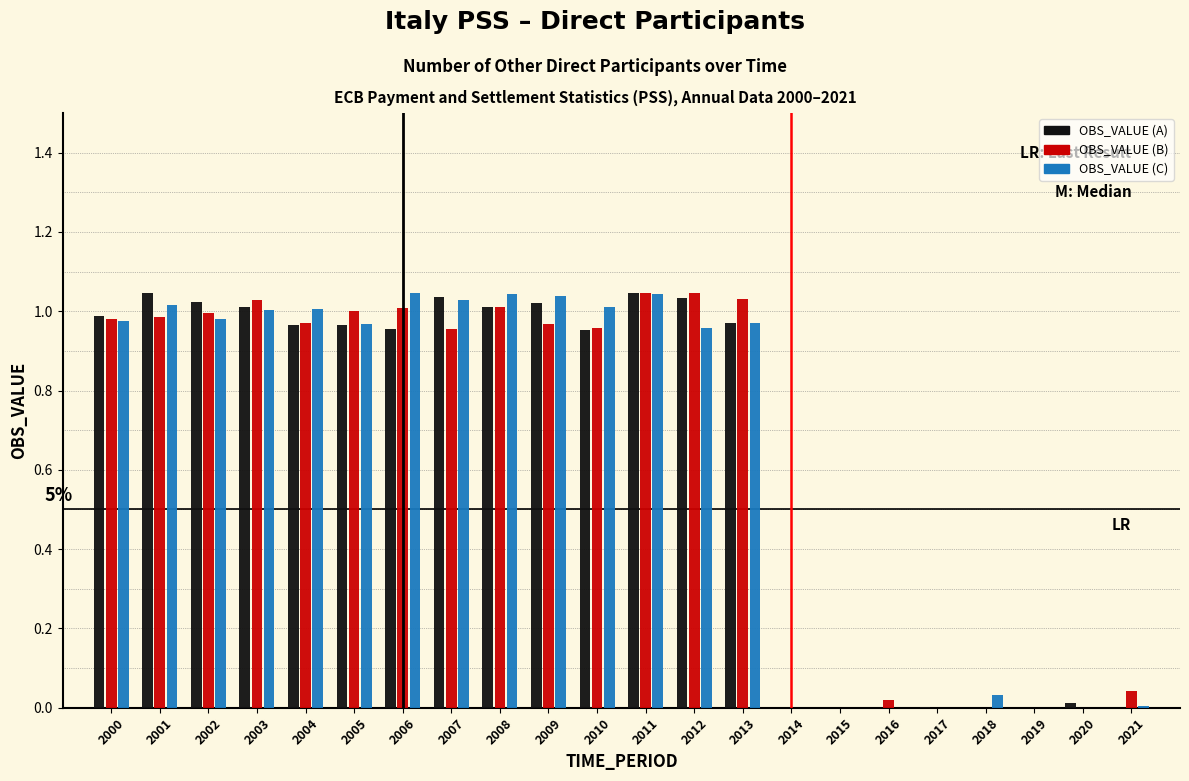

The OBS_VALUE (C) series shows 1.0 at 2010. True or false?

True